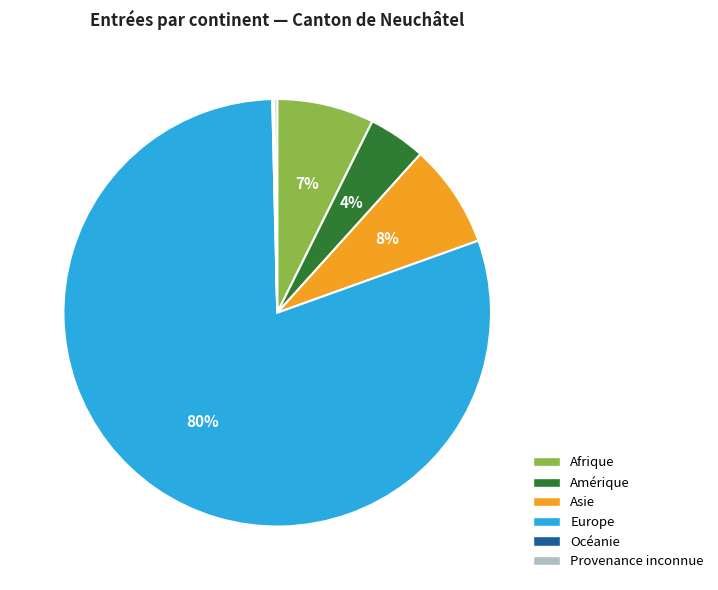

True or false: Europe accounts for 80% of the total.

True